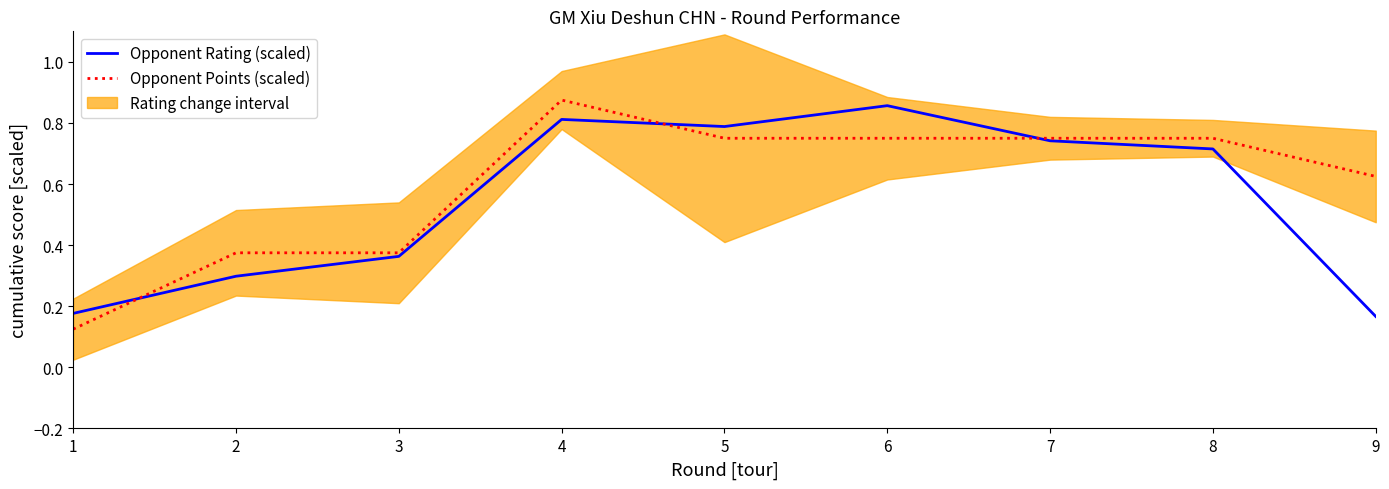

Is it true that Opponent Rating (scaled) equals 0.5 at 5?

False